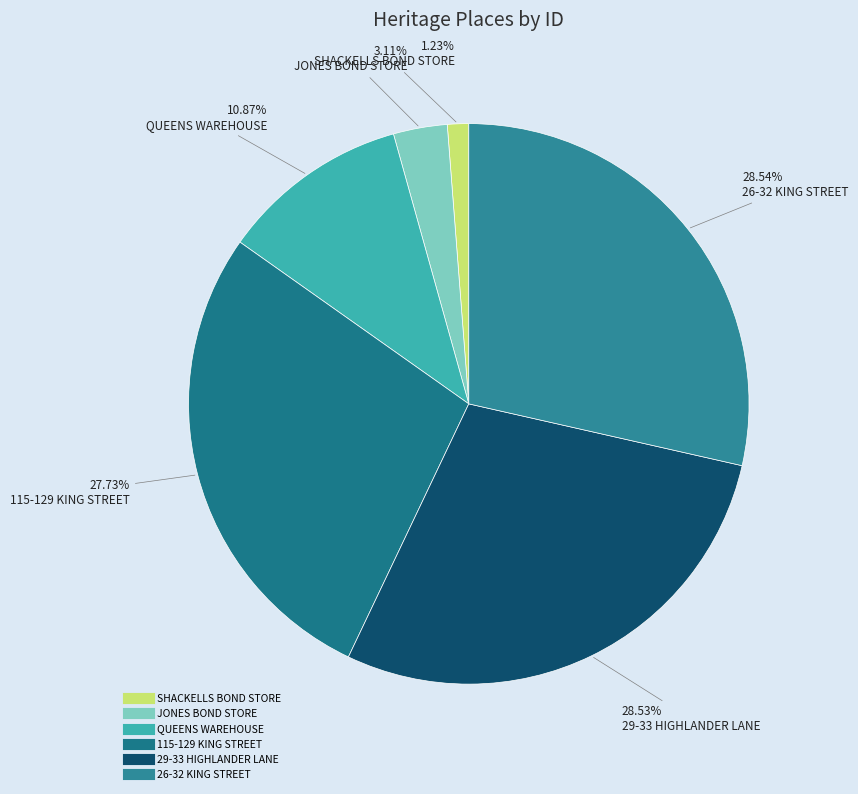

What portion of the pie excludes 115-129 KING STREET?

72.3%